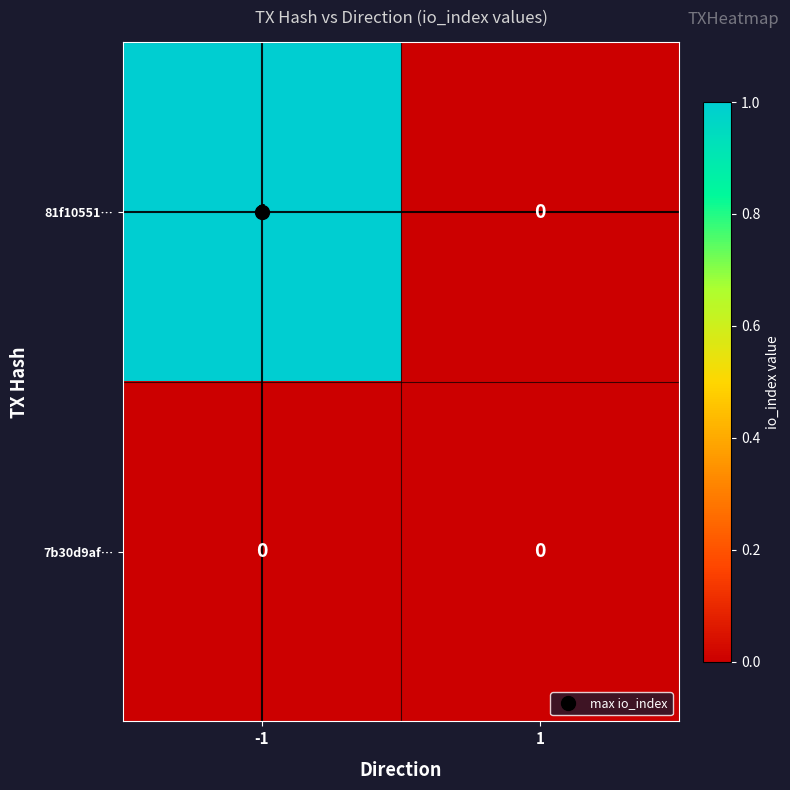

Rank the series by their average value, from lowest to highest.

7b30d9af…, 81f10551…